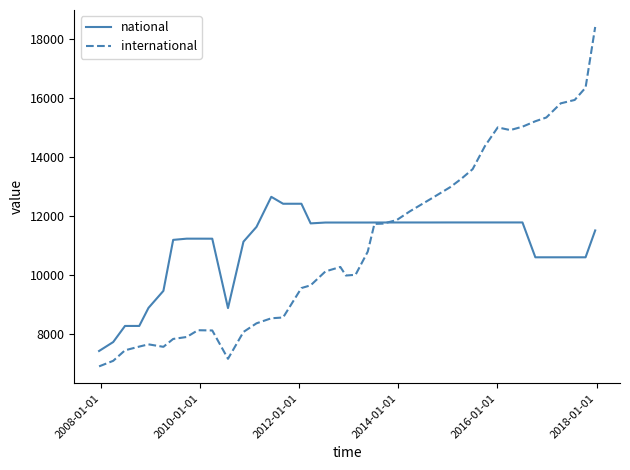

How many lines are shown in the chart?

2